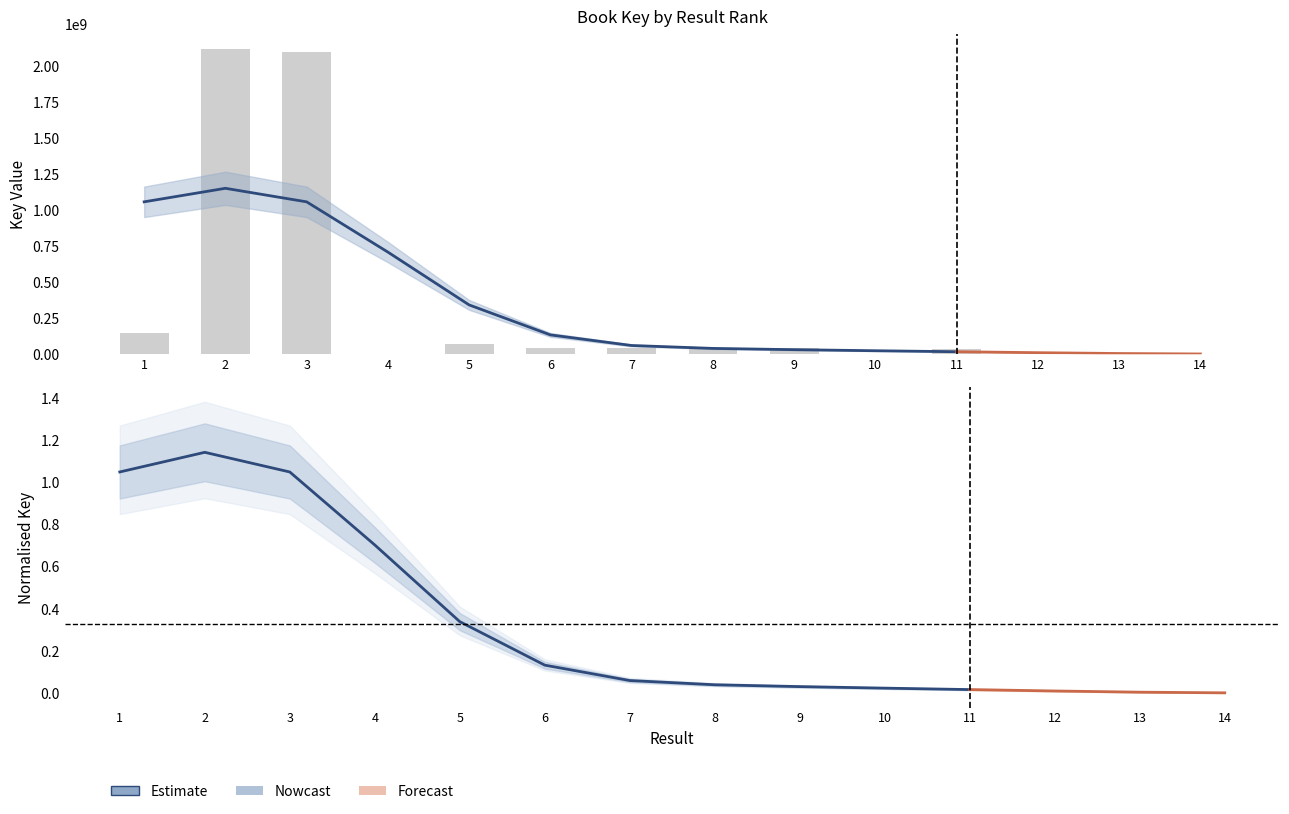

The chart shows a value of 39934545 at 11. True or false?

True